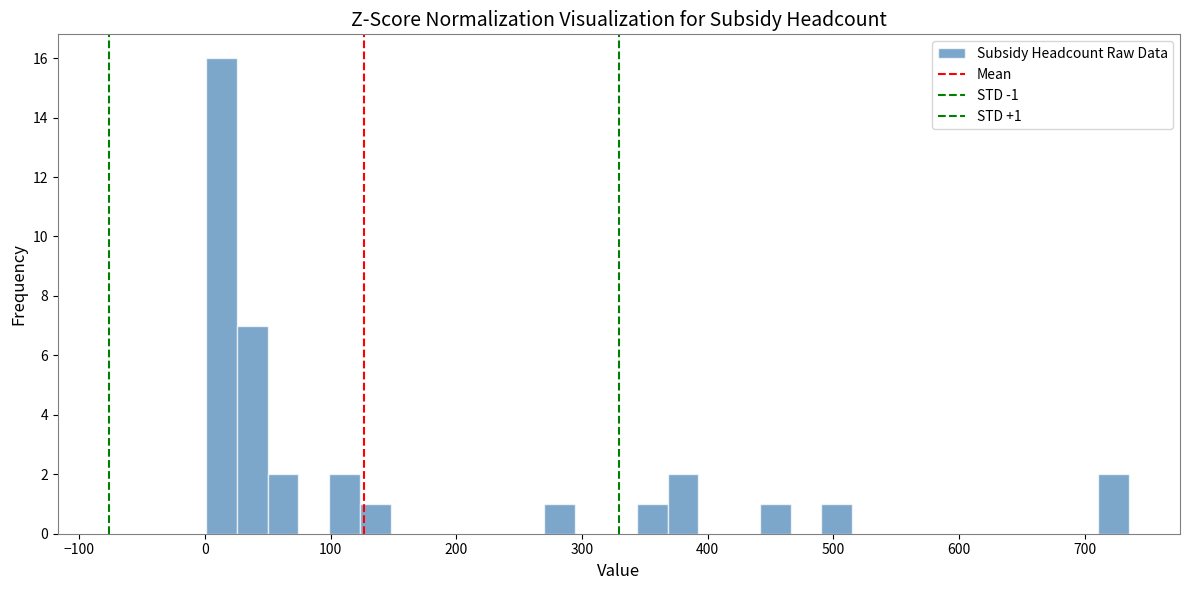

Read against the x-axis, roughly where is the centre of the tallest bar?

10